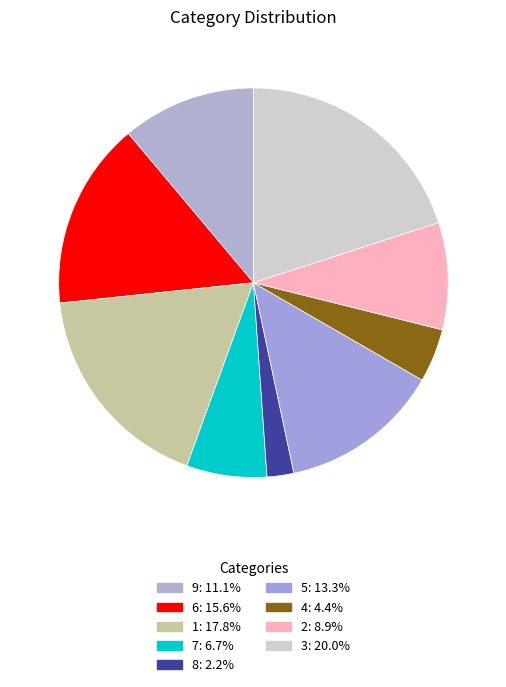

Which slice is the smallest?

8